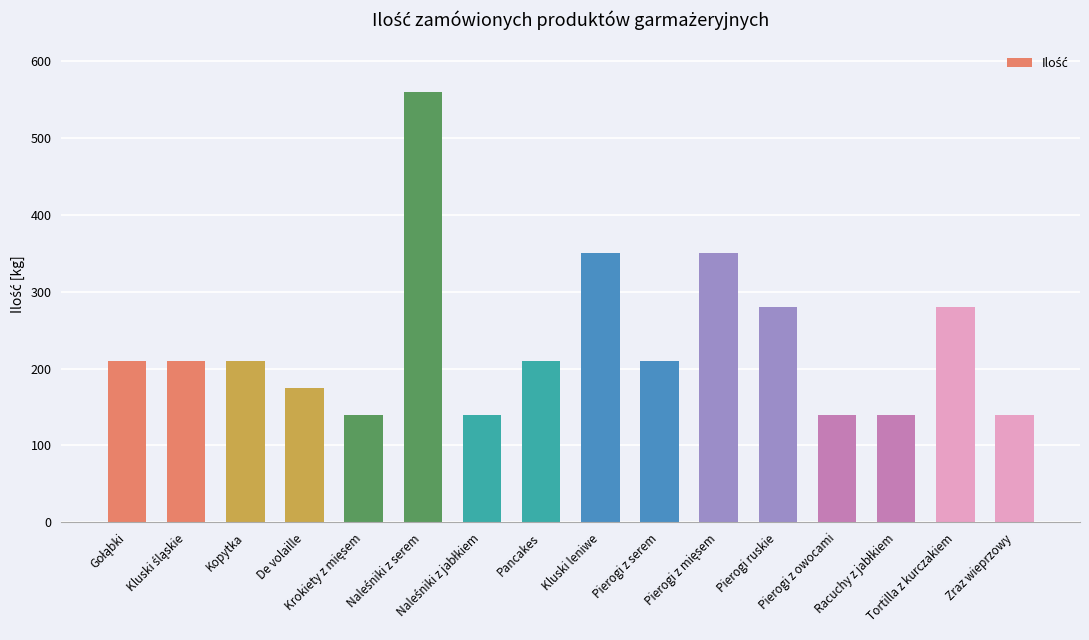

Is it true that the value at De volaille is 175?

True